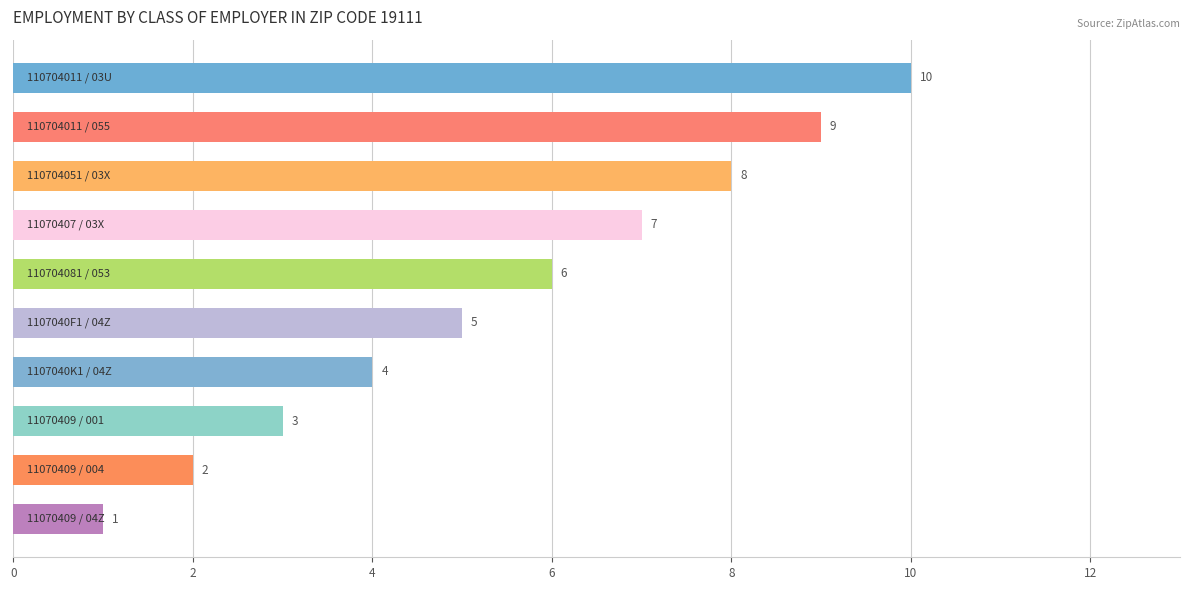

What is the value of the 8th bar from the top?

3